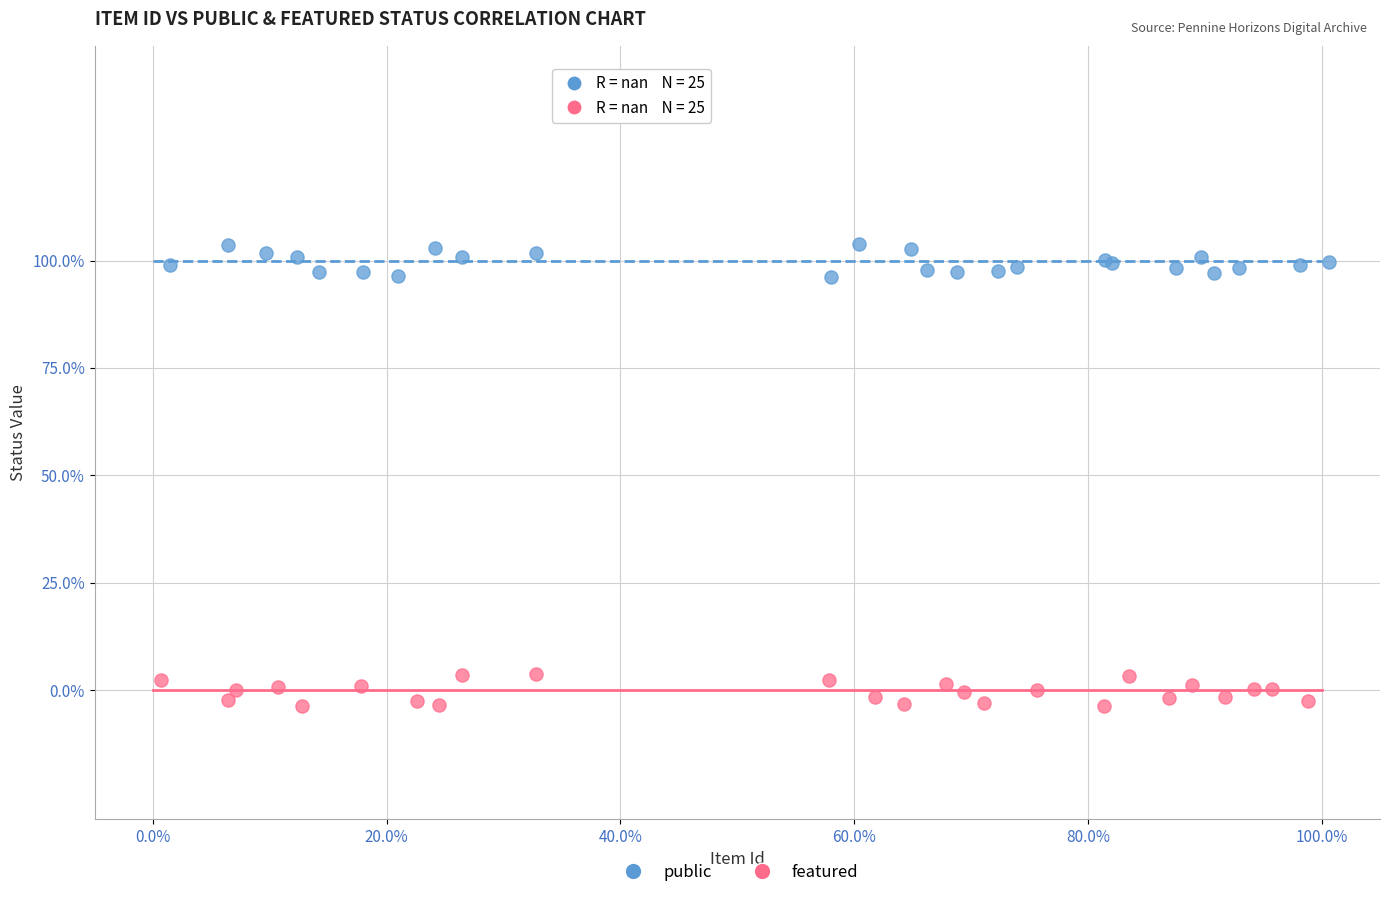

Which series contains the highest Y value?

public